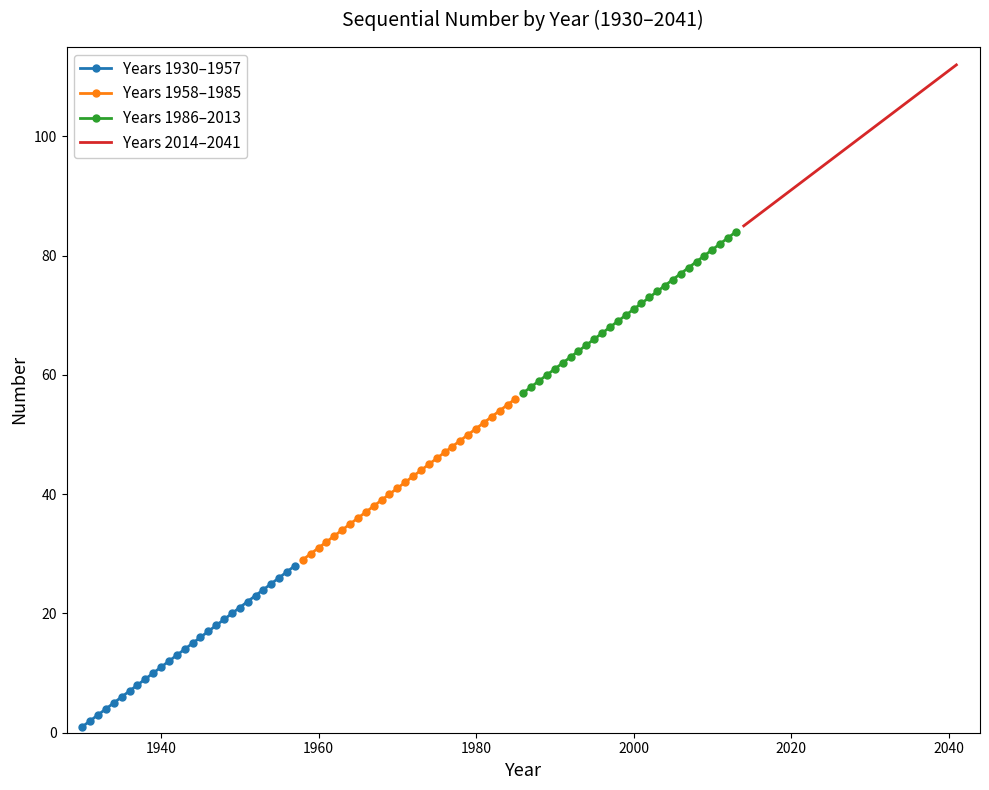

Is it true that Years 1958–1985 equals 31 at 1960?

True